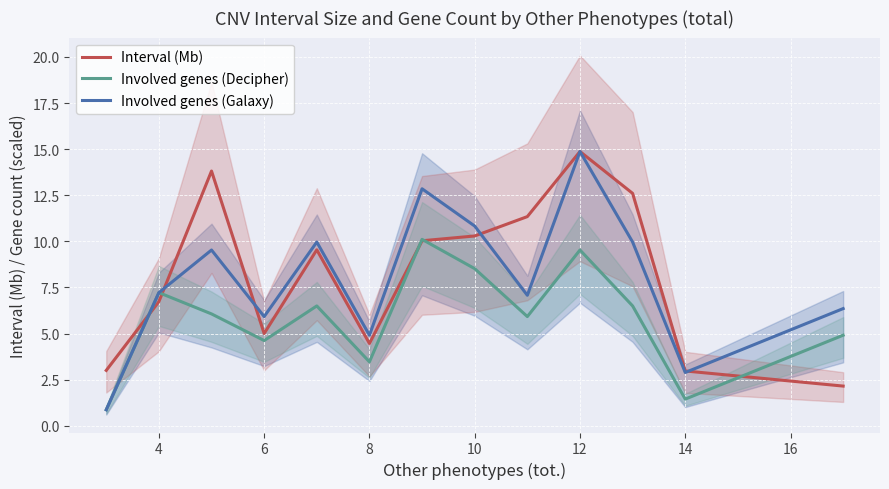

True or false: Interval (Mb) has a value of 5.0 at 6.

True